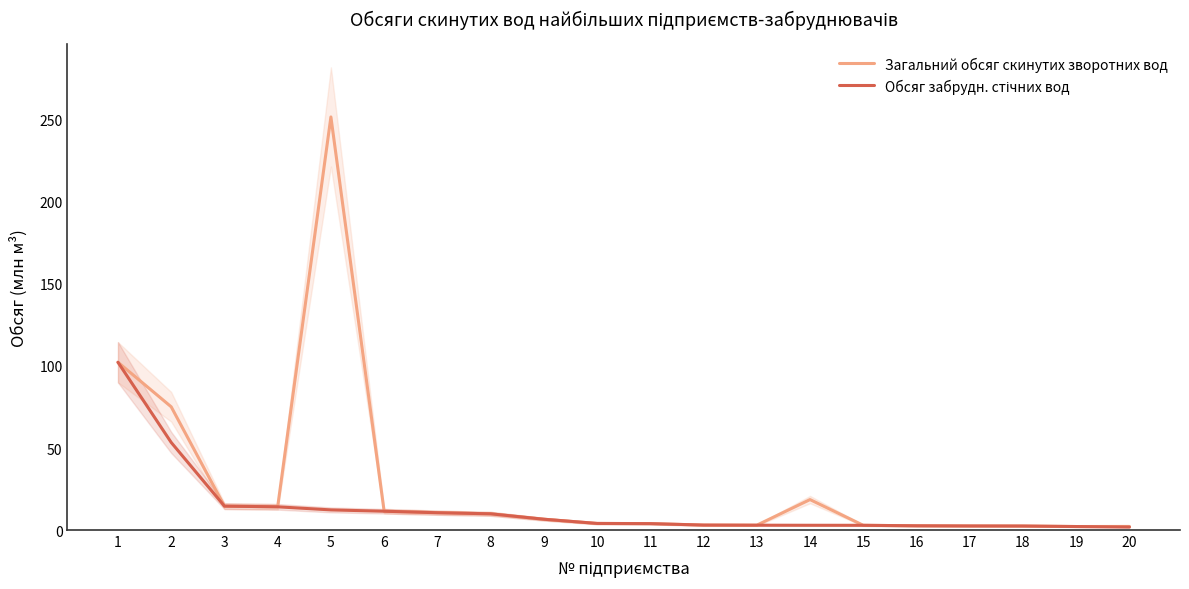

True or false: Загальний обсяг скинутих зворотних вод and Обсяг забрудн. стічних вод intersect in this chart.

False